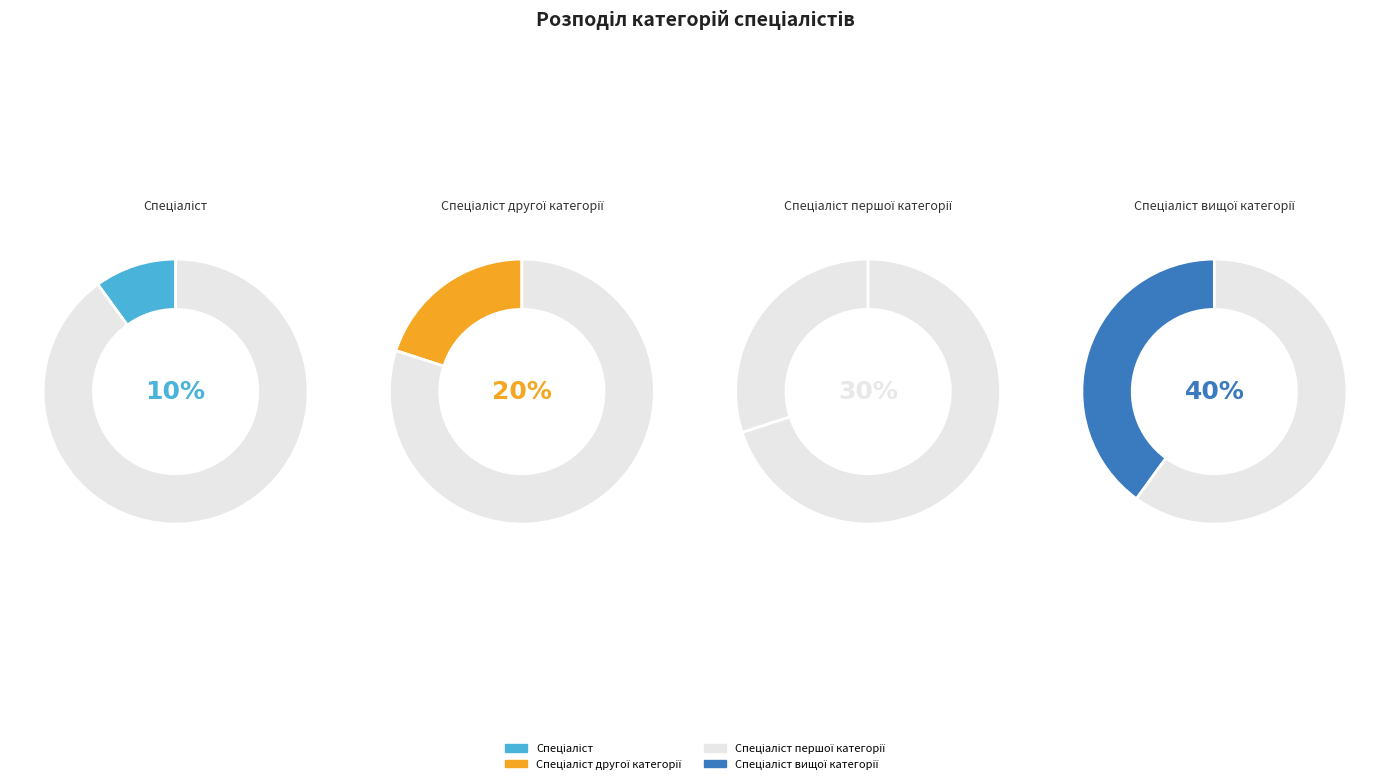

To the nearest percent, what portion does Спеціаліст вищої категорії represent?

40%